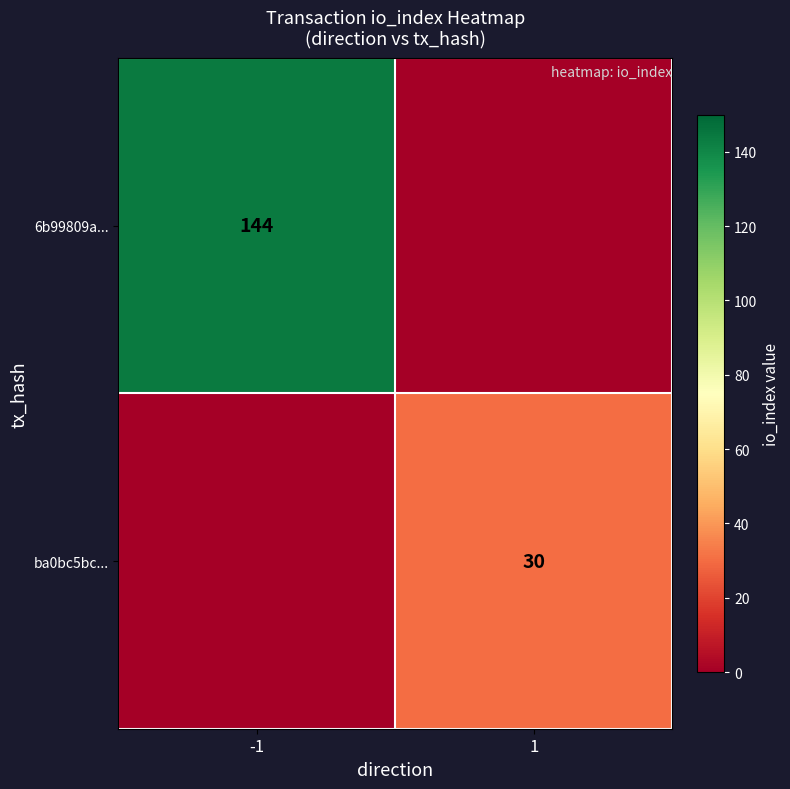

The 6b99809a... series shows 144 at -1. True or false?

True